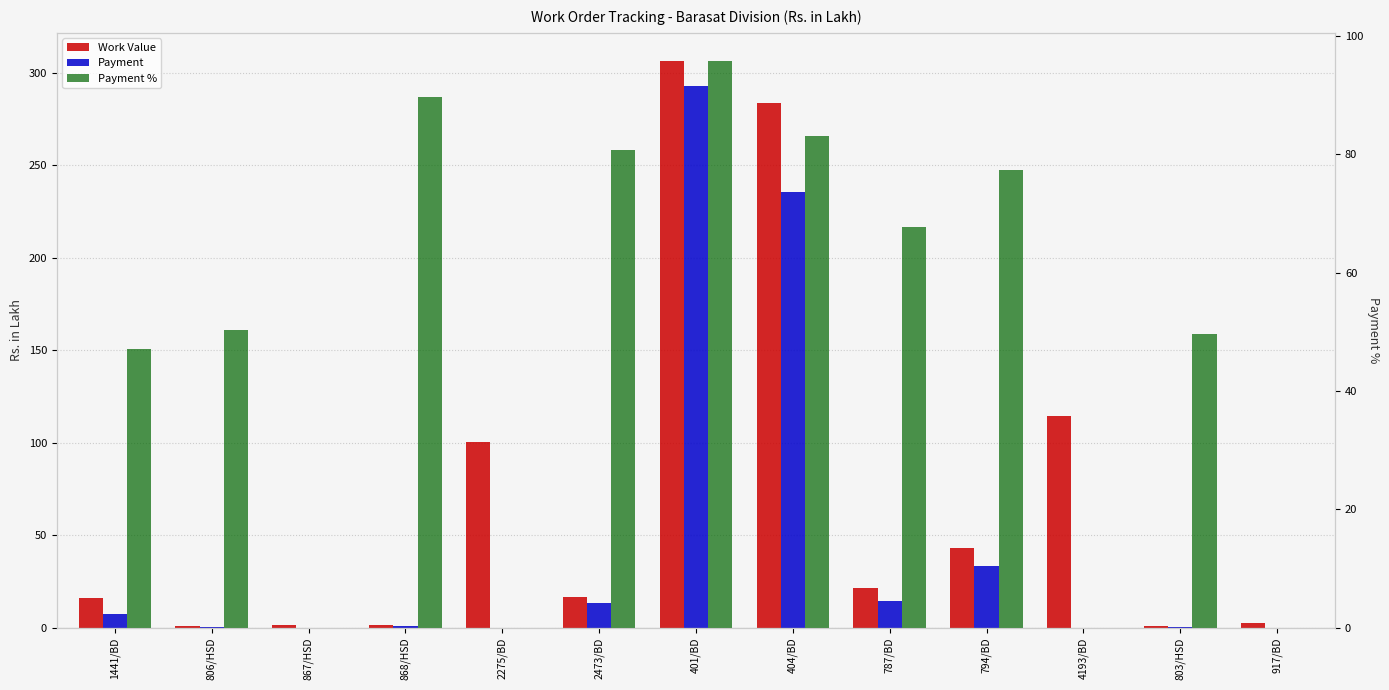

What is the spread (max minus min) of values at 1441/BD?

39.5